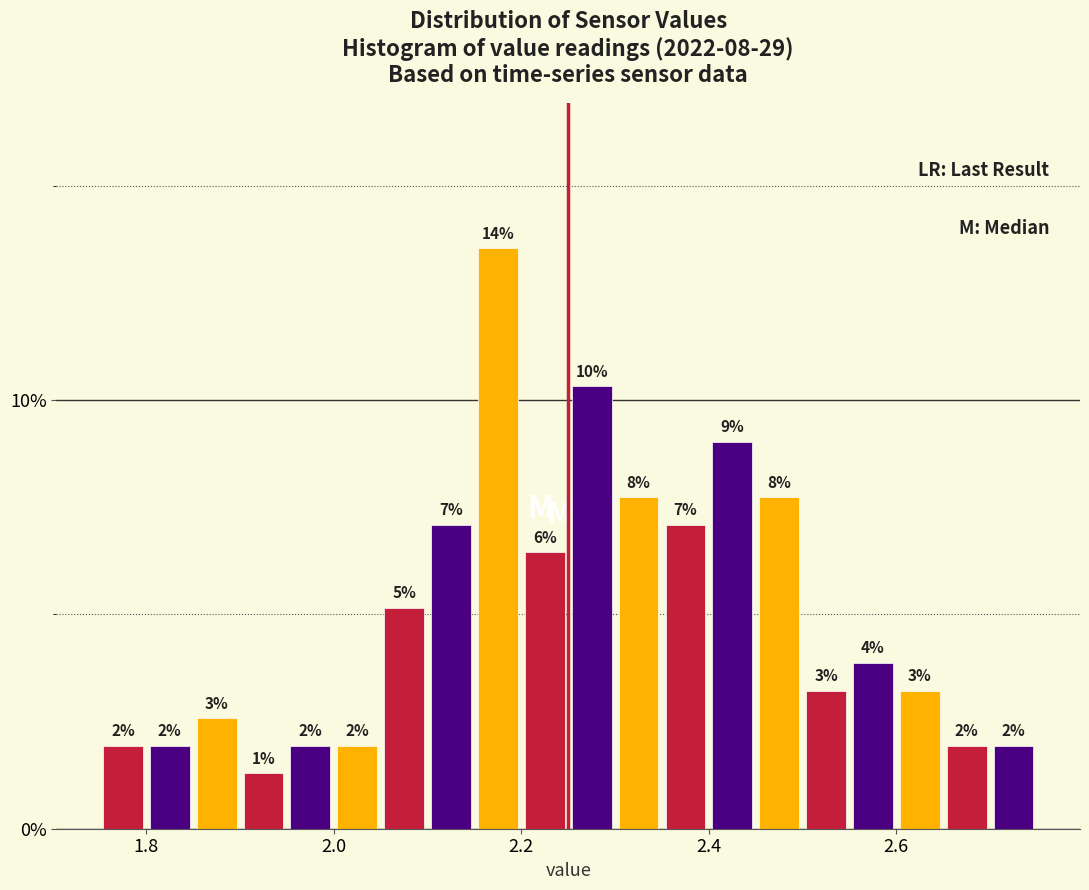

Around what value on the x-axis is the tallest bar? Give the approximate position of its centre, as read against the axis.

2.18